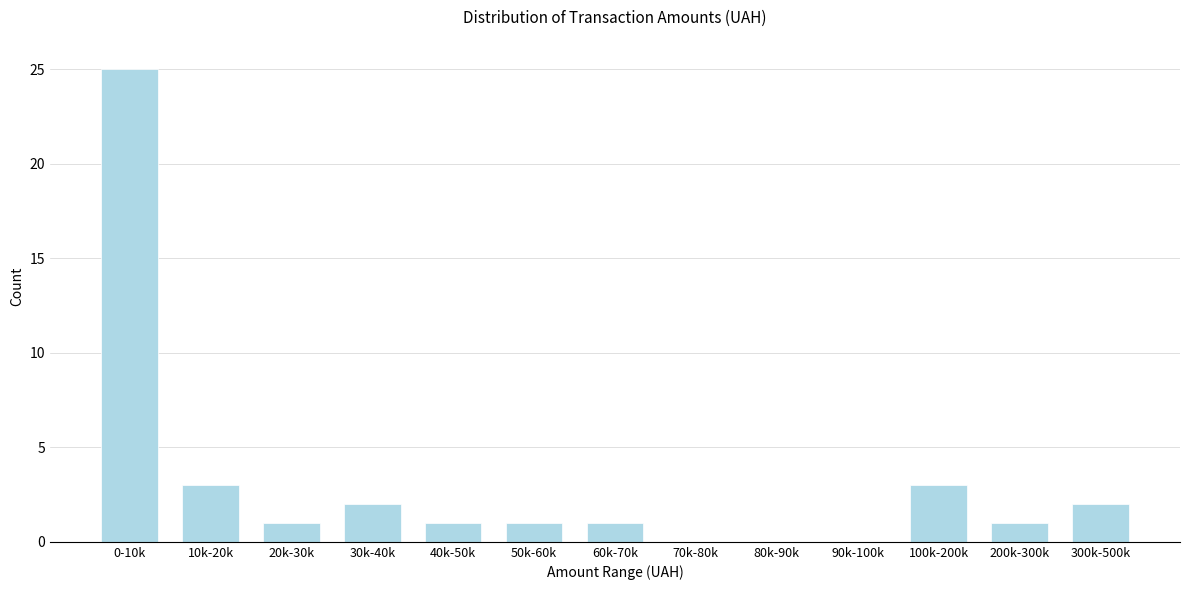

Reading right to left, transcribe all the data shown in this chart.

300k-500k=2	200k-300k=1	100k-200k=3	90k-100k=0	80k-90k=0	70k-80k=0	60k-70k=1	50k-60k=1	40k-50k=1	30k-40k=2	20k-30k=1	10k-20k=3	0-10k=25